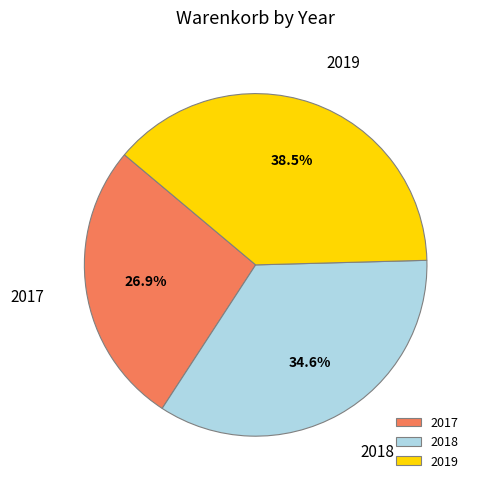

Count the number of slices in the pie.

3